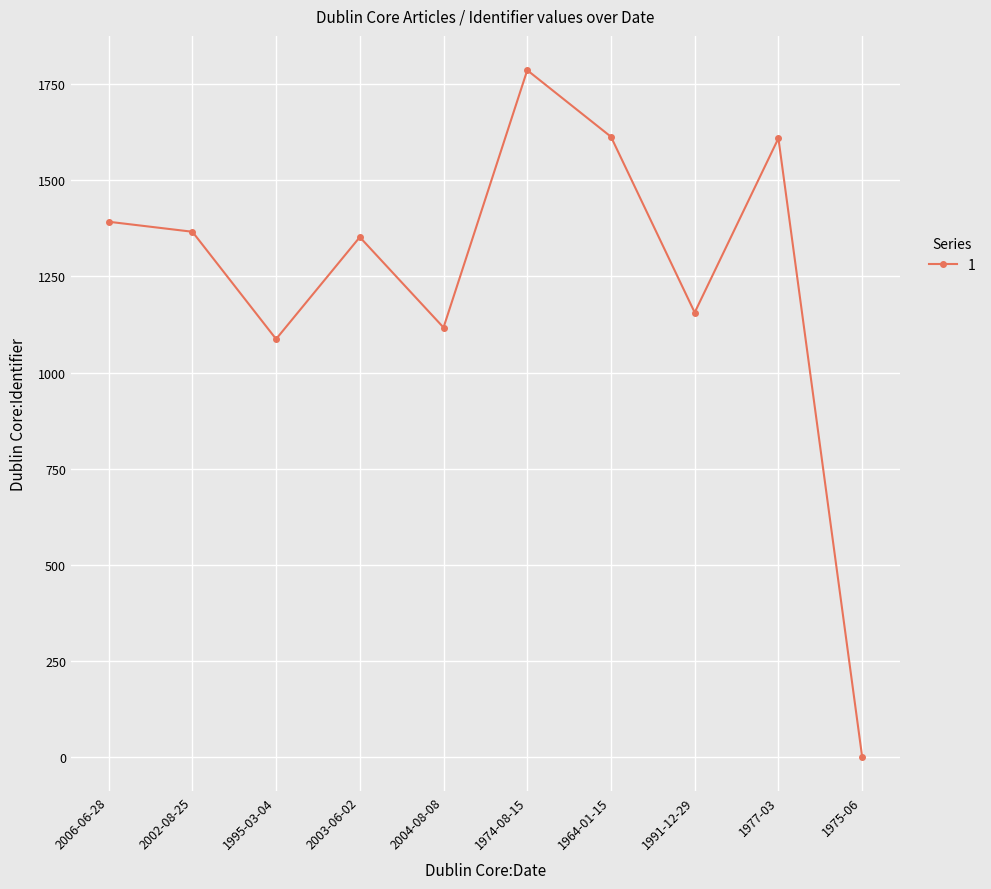

What is the change in value from 2002-08-25 to 1964-01-15?

+247